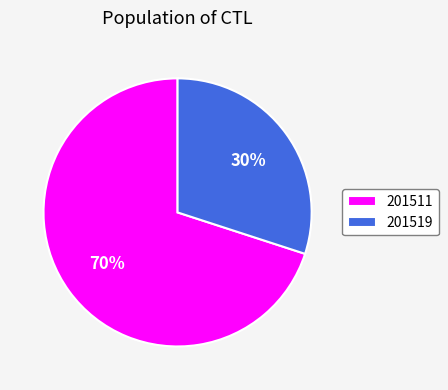

How many slices are in this pie chart?

2